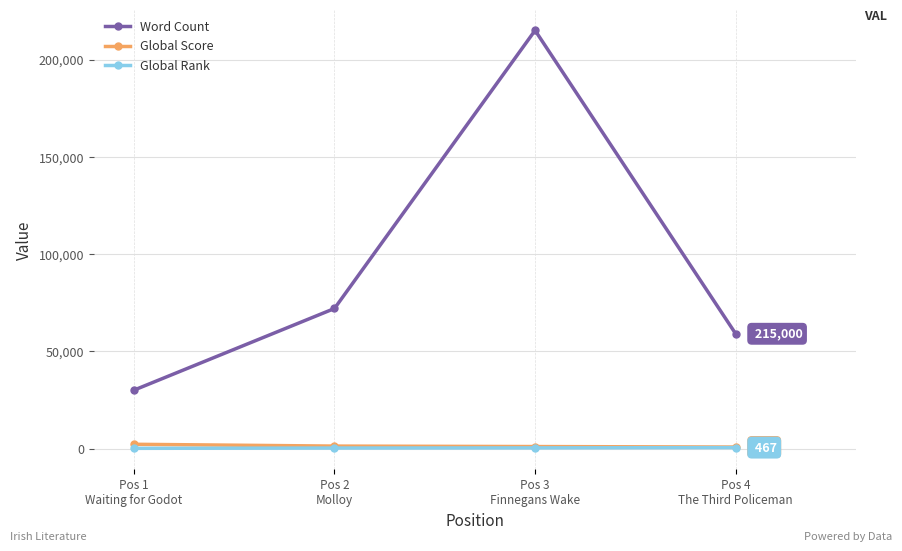

Read the Global Rank value at Pos 3
Finnegans Wake, to the nearest 5.

325